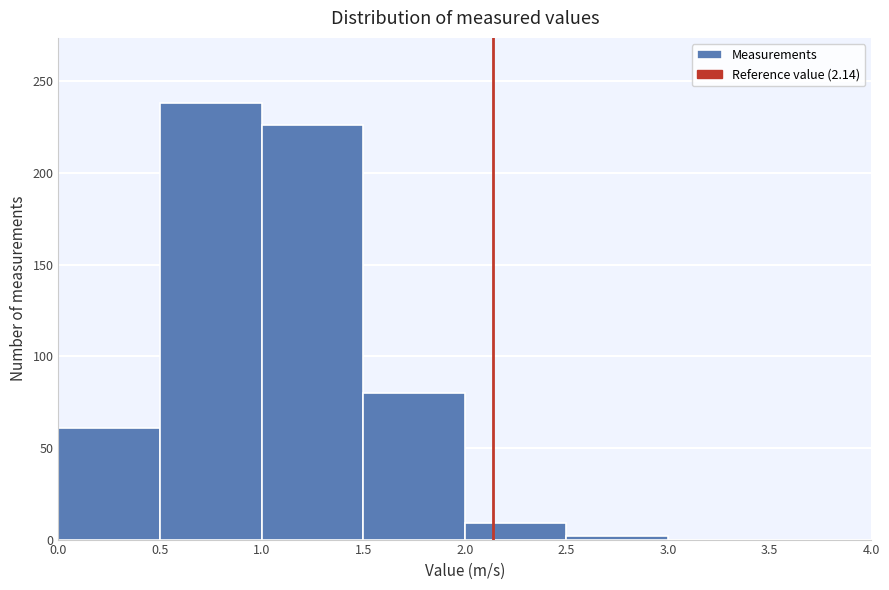

Over which range of the x-axis is the bar tallest?

0.5 to 1.0